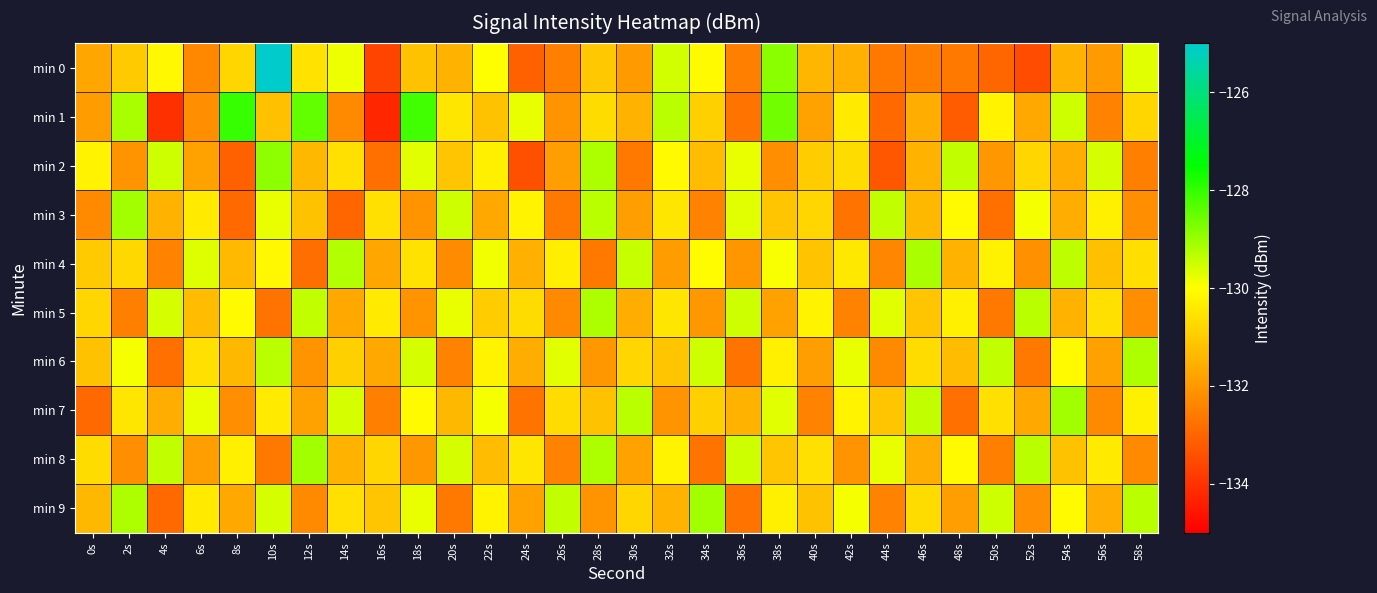

Which has a higher value, 54s or 0s?

54s